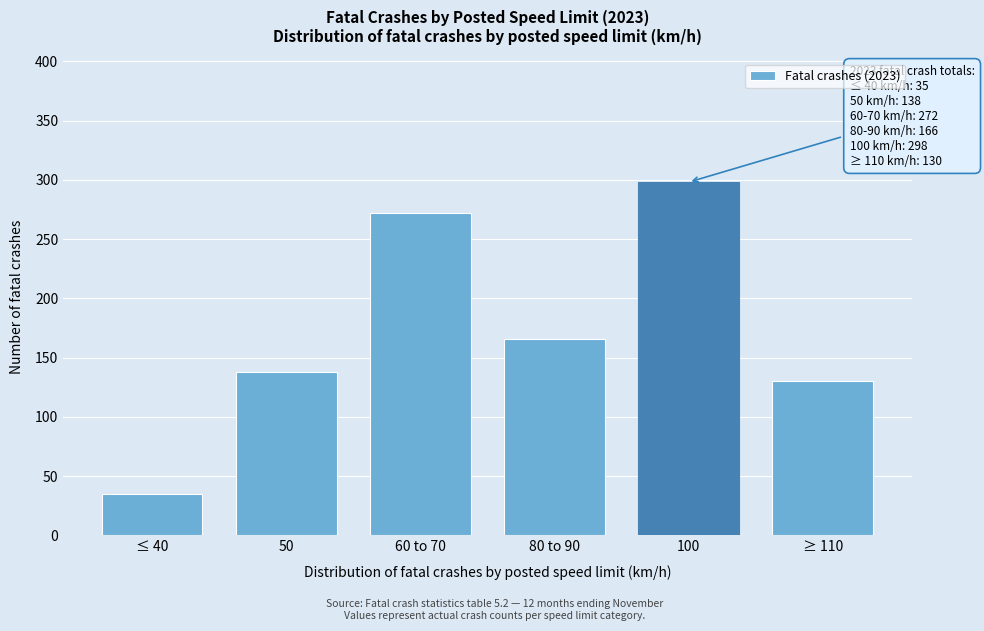

Reading left to right, transcribe all the data shown in this chart.

35	138	272	166	298	130